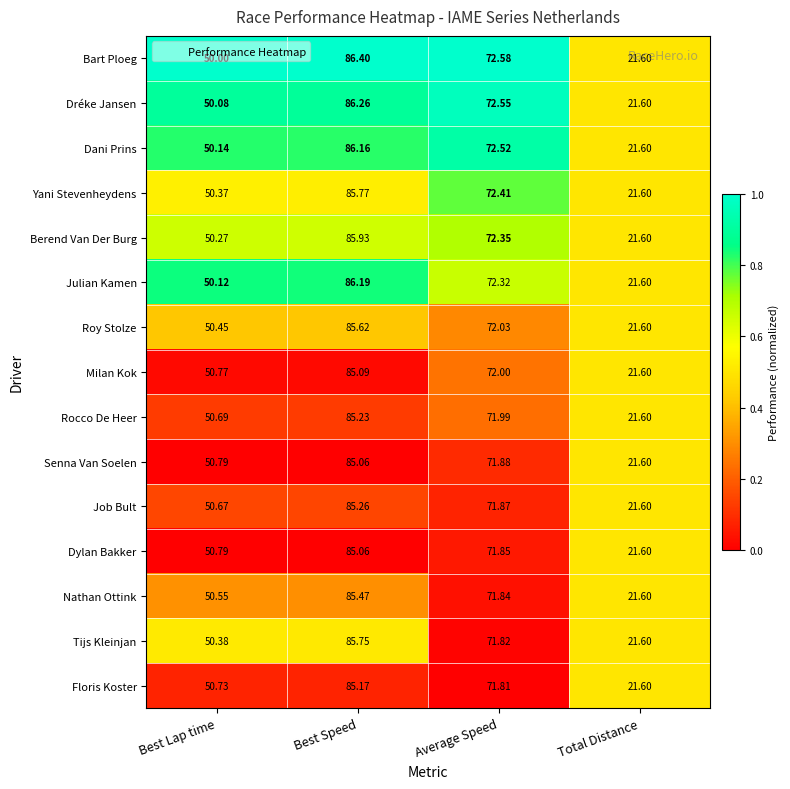

At which category is the sum across all series the highest?

Best Speed